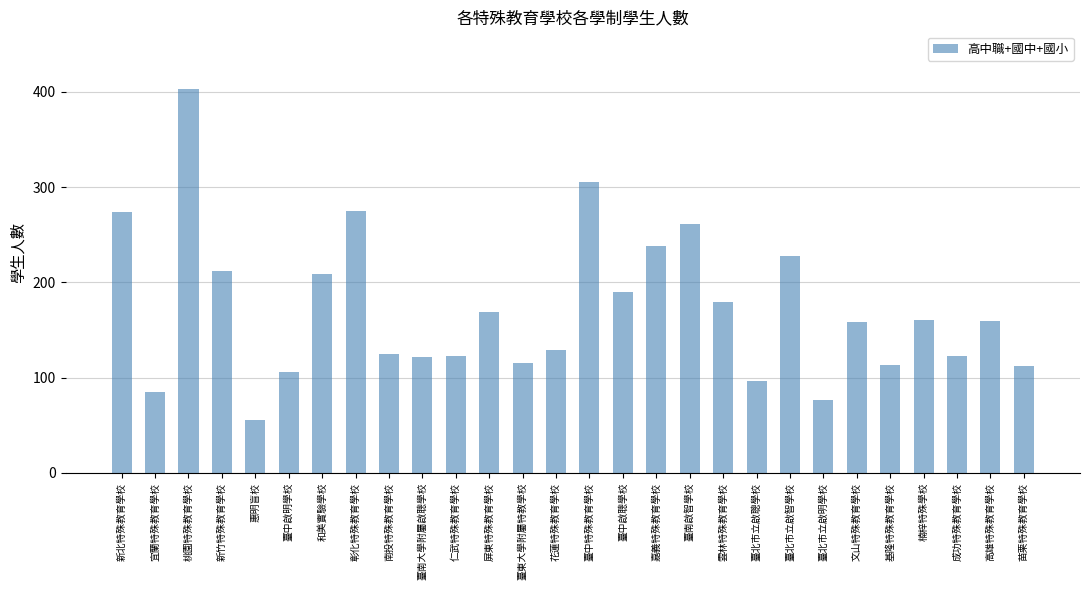

Approximately how many times larger is the value at 苗栗特殊教育學校 compared to 桃園特殊教育學校?

0.3